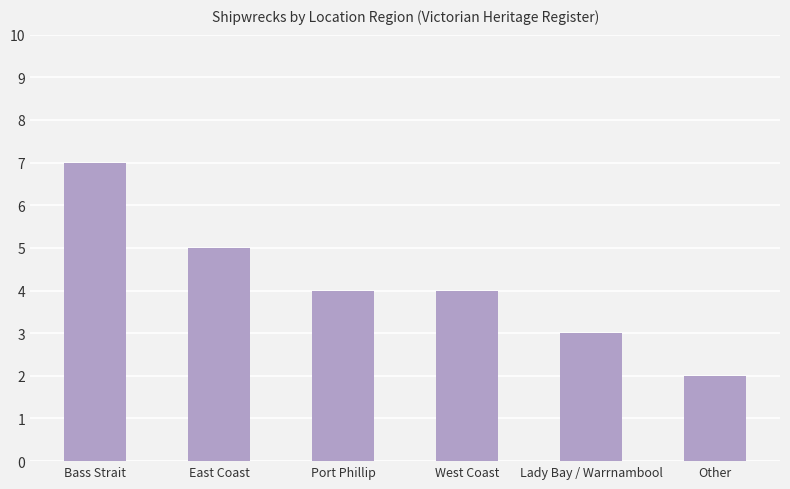

The chart shows a value of 5 at East Coast. True or false?

True